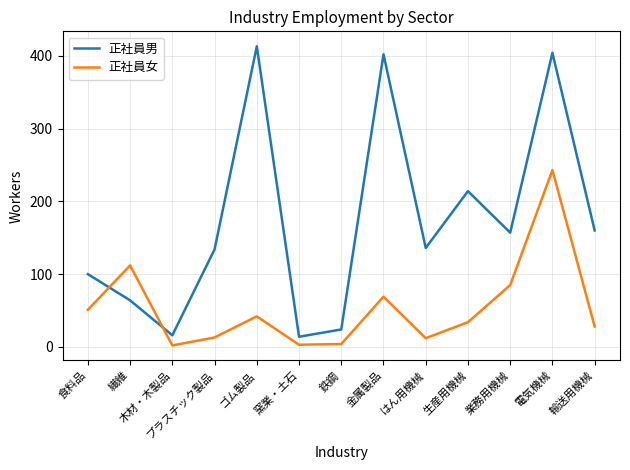

List the series in order of their peak value, highest first.

正社員男, 正社員女